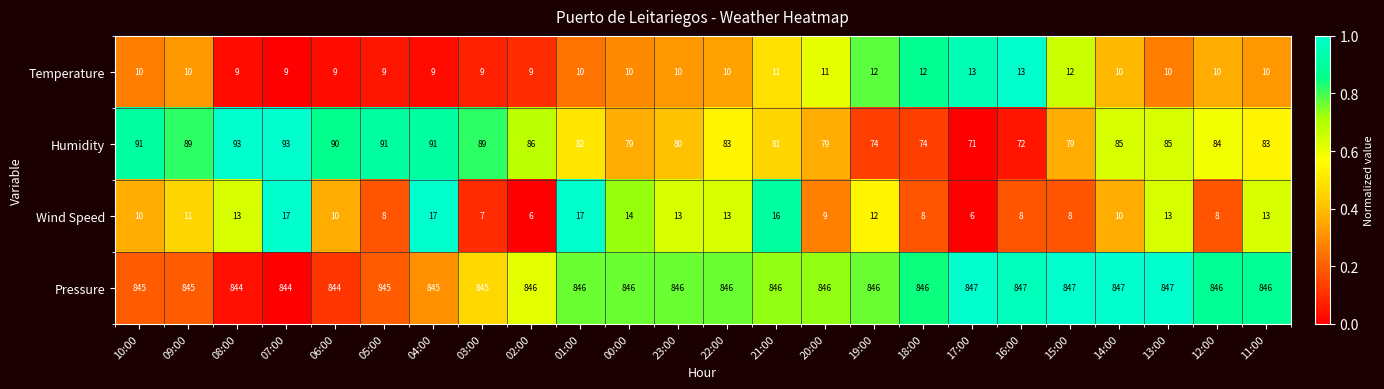

The Wind Speed series shows 6 at 14:00. True or false?

False